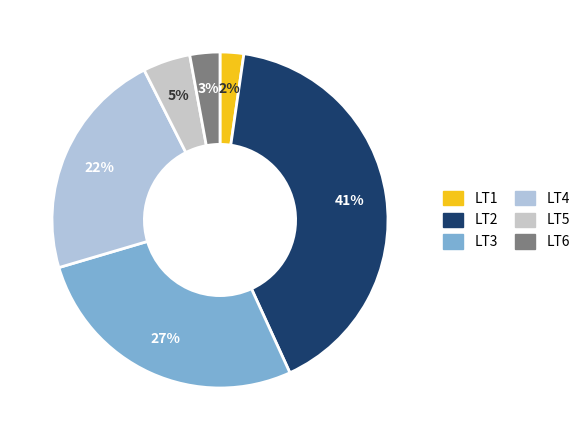

What percentage do LT3 and LT6 together represent?

30.2%